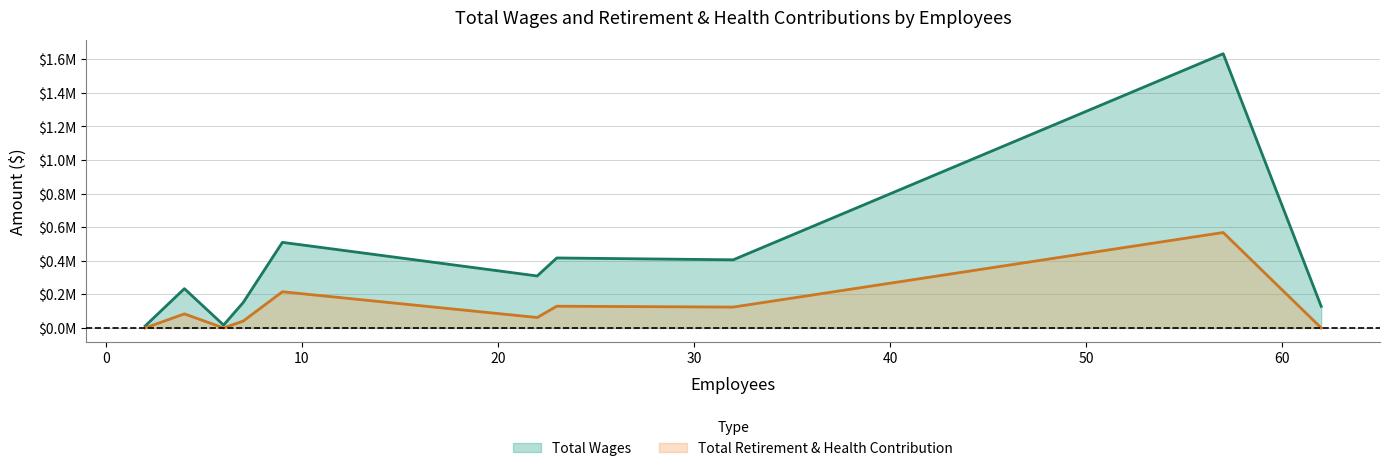

True or false: Total Wages and Total Retirement & Health Contribution intersect in this chart.

False